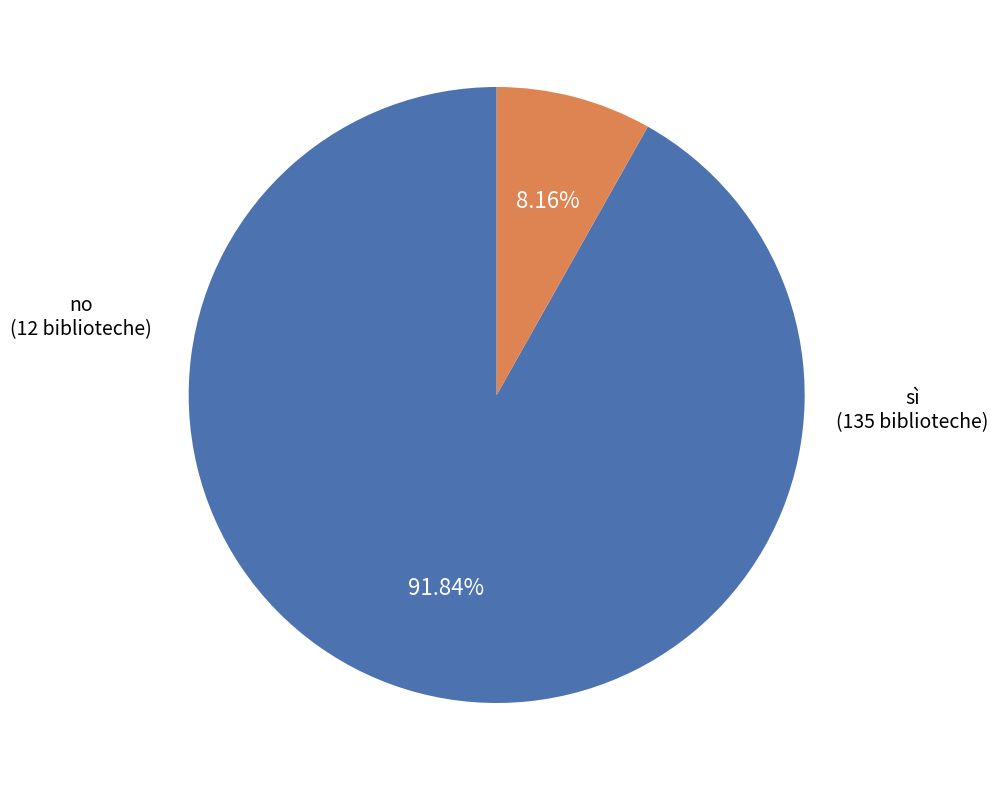

What percentage is the no slice, to the nearest percent?

8%